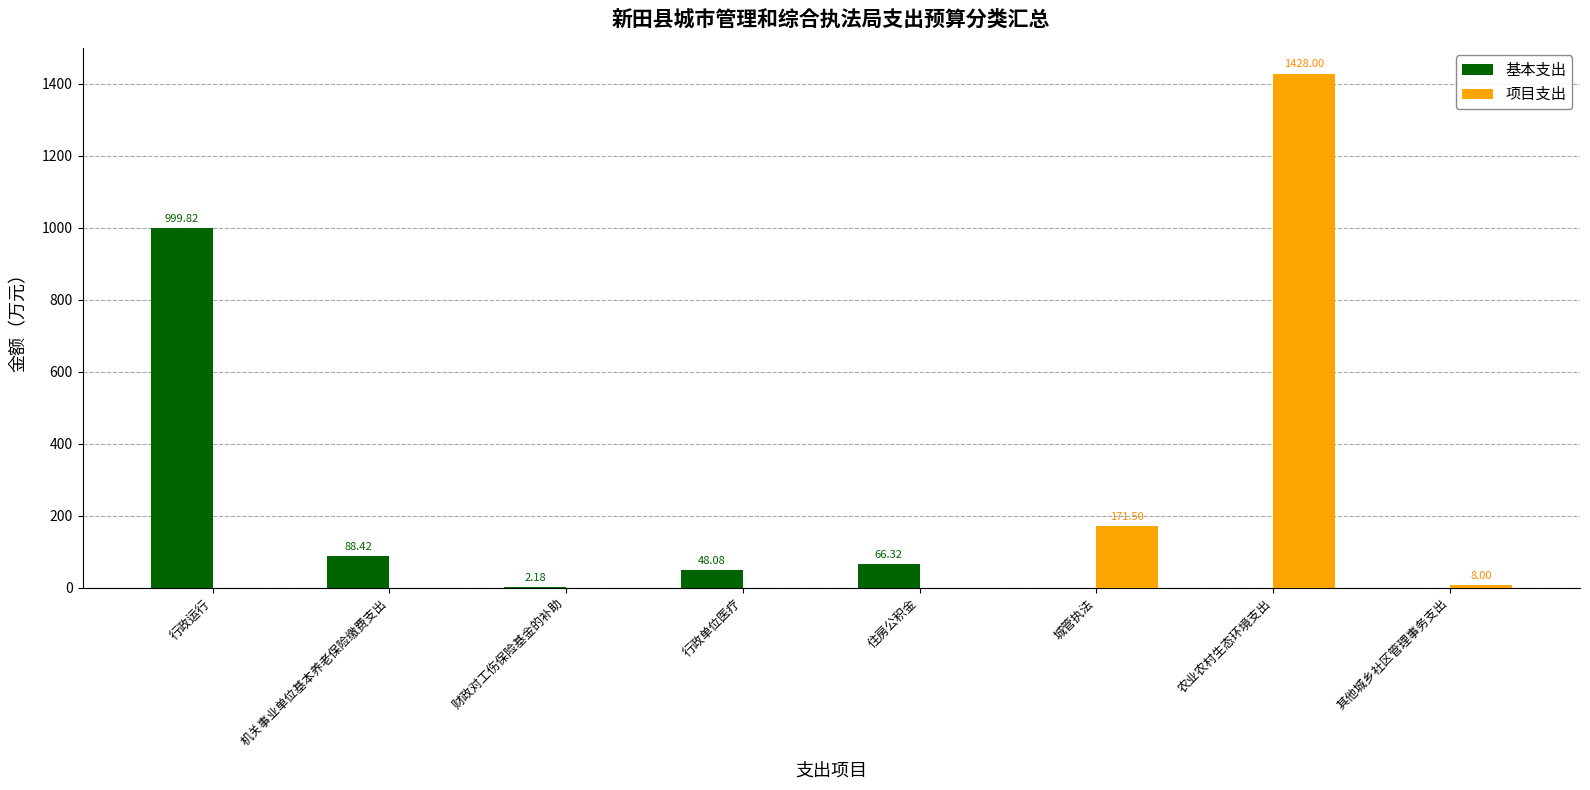

At which label is 项目支出 closest to 714?

城管执法